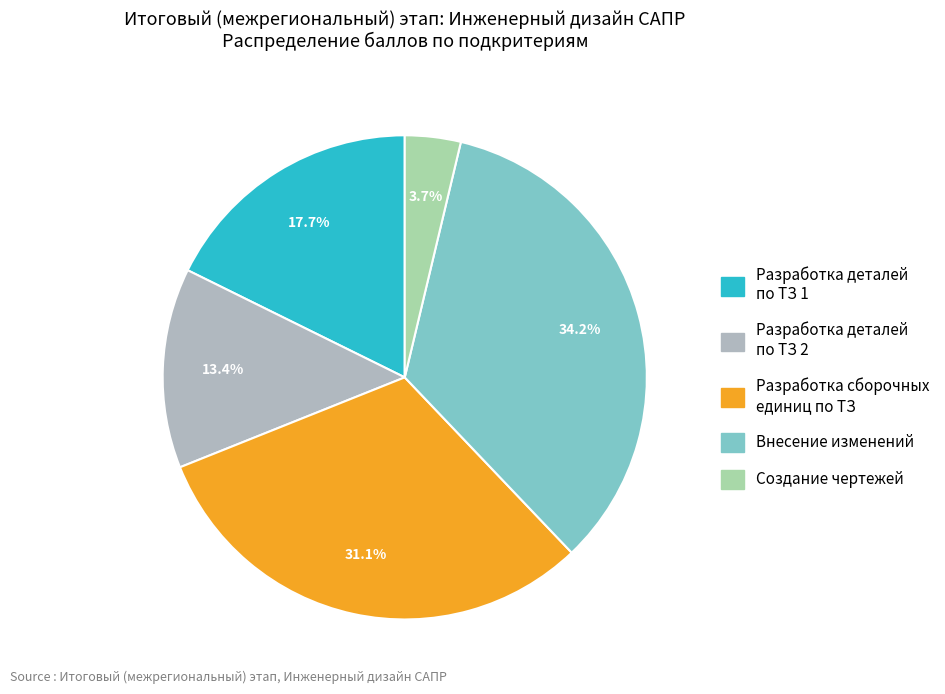

Does any single category account for the majority?

No